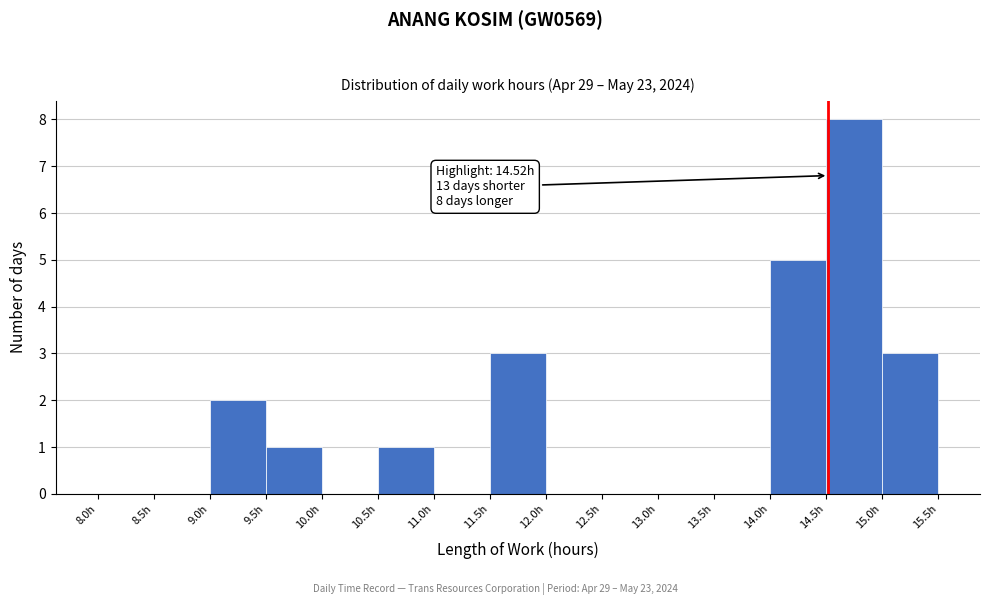

Over which range of the x-axis is the bar tallest?

14.5 to 15.0